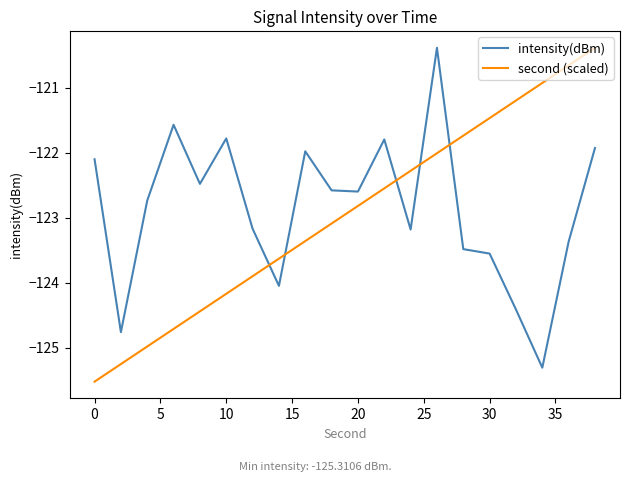

What is the difference between the maximum and minimum values in the intensity(dBm) series?

4.9